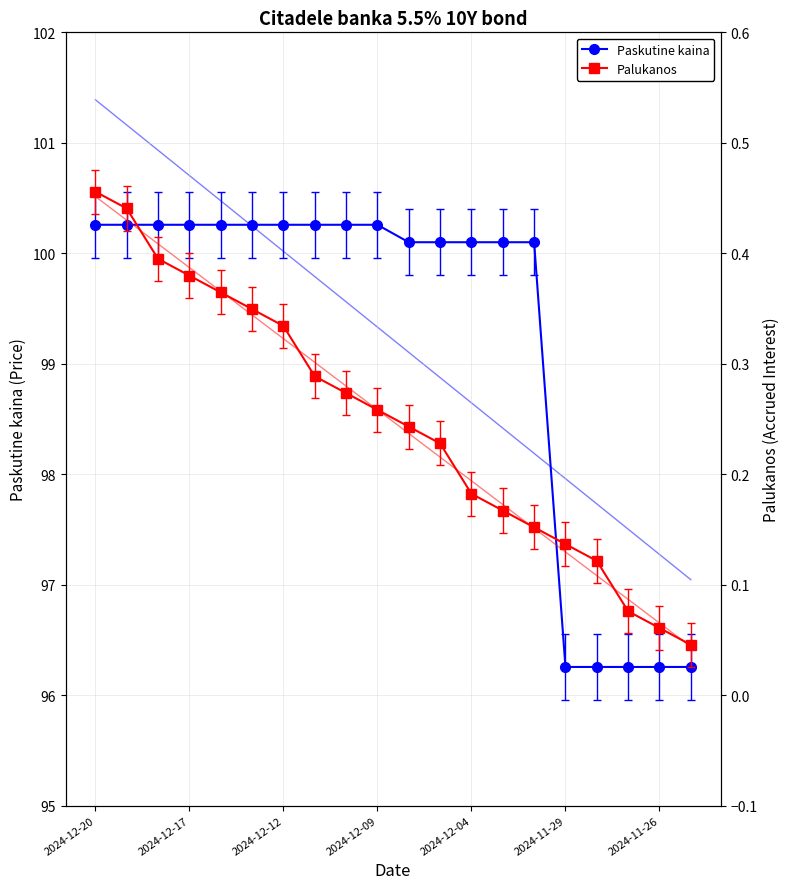

What is the average value of the Paskutine kaina series?

99.2